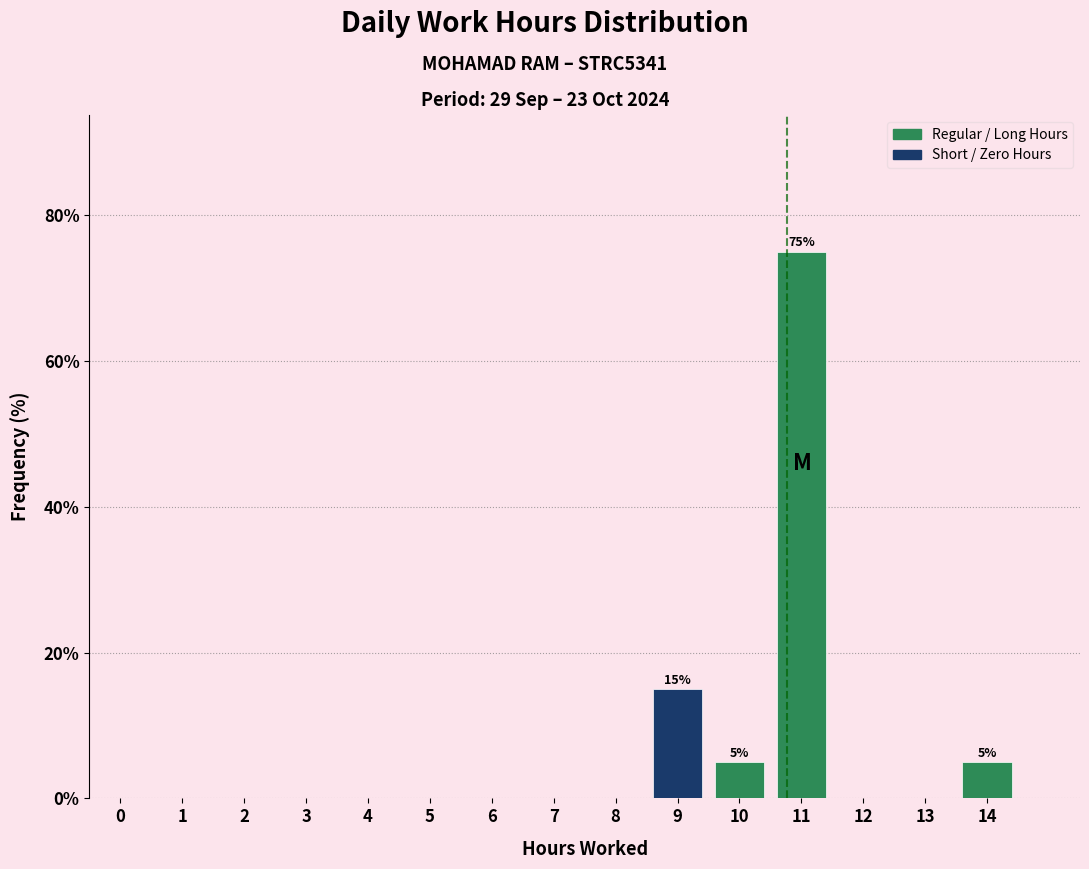

Reading left to right, what are all the values shown in this chart?

0=0	1=0	2=0	3=0	4=0	5=0	6=0	7=0	8=0	9=15	10=5	11=75	12=0	13=0	14=5